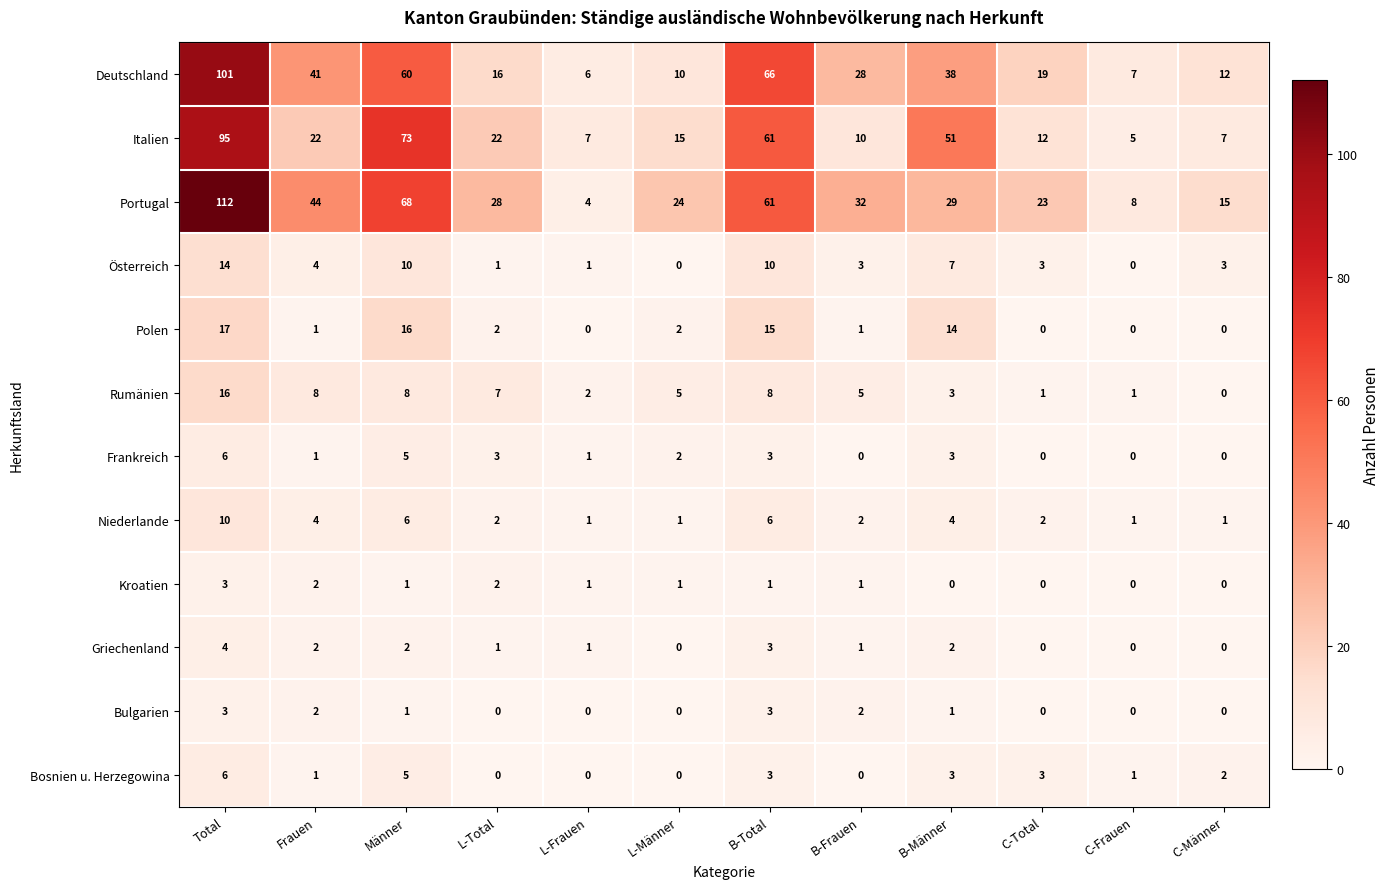

What is the greatest value displayed?

112